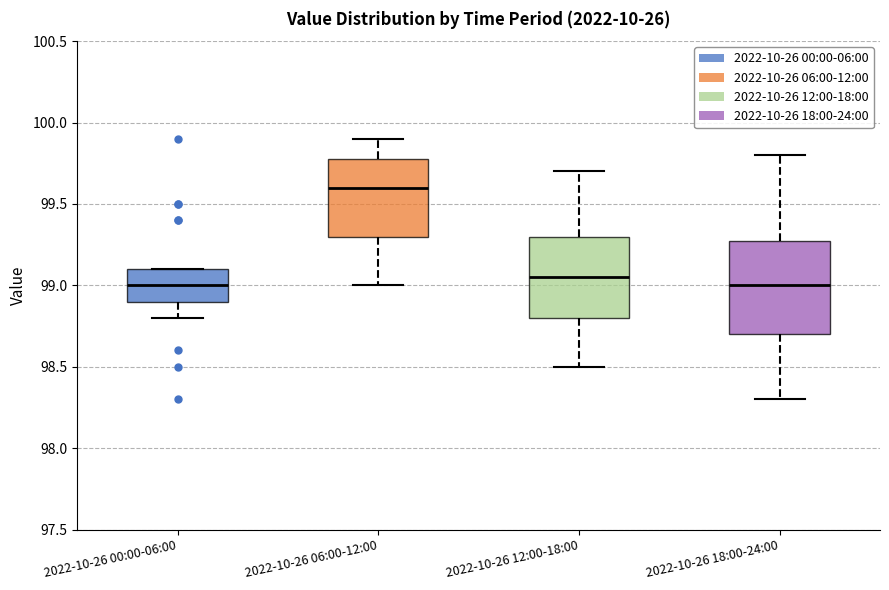

Which box is the tallest, from its lower edge to its upper edge?

2022-10-26 18:00-24:00